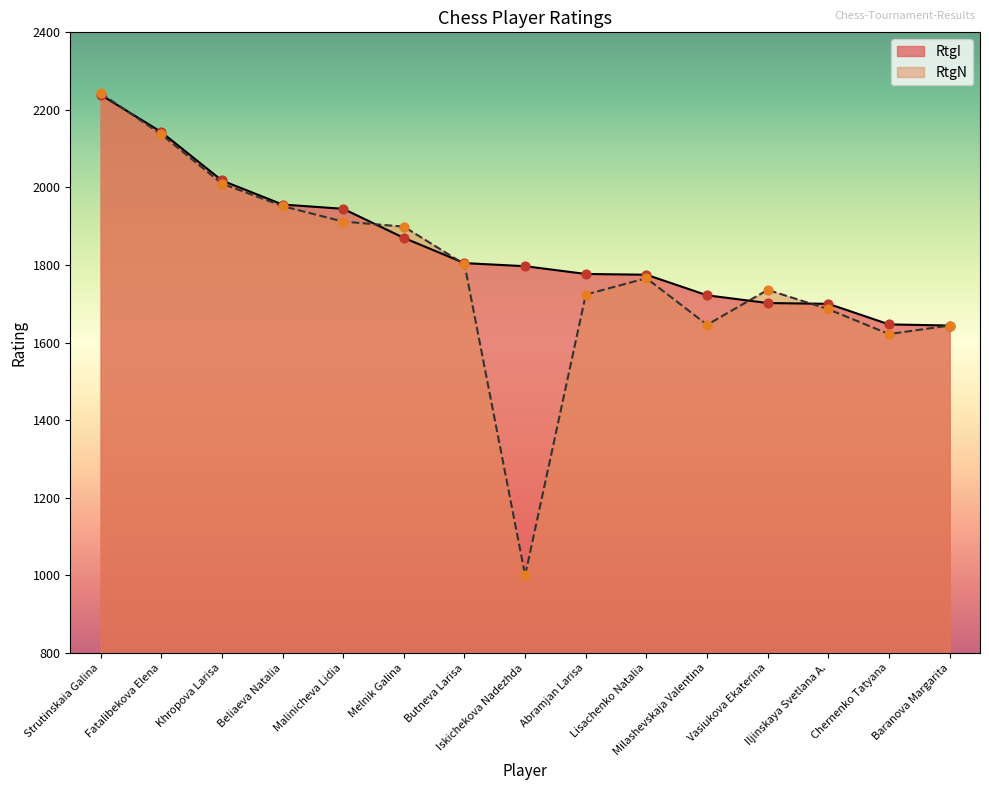

Which series reaches the minimum Y coordinate?

RtgN